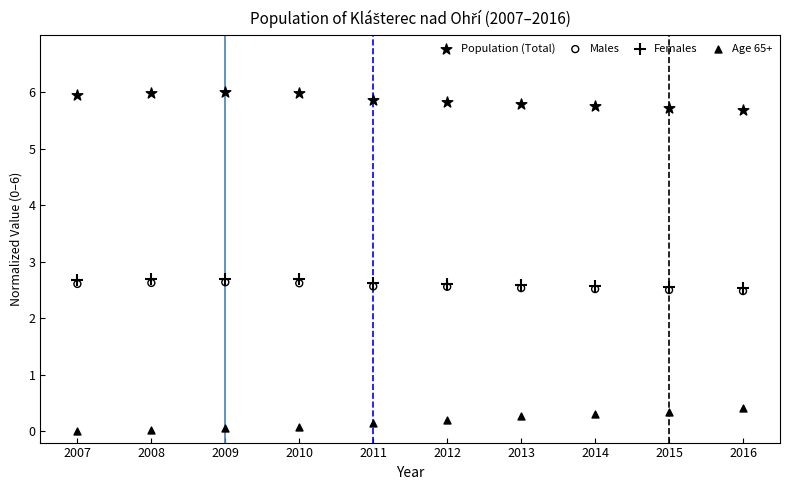

What are all the series names shown in the legend?

Population (Total), Males, Females, Age 65+